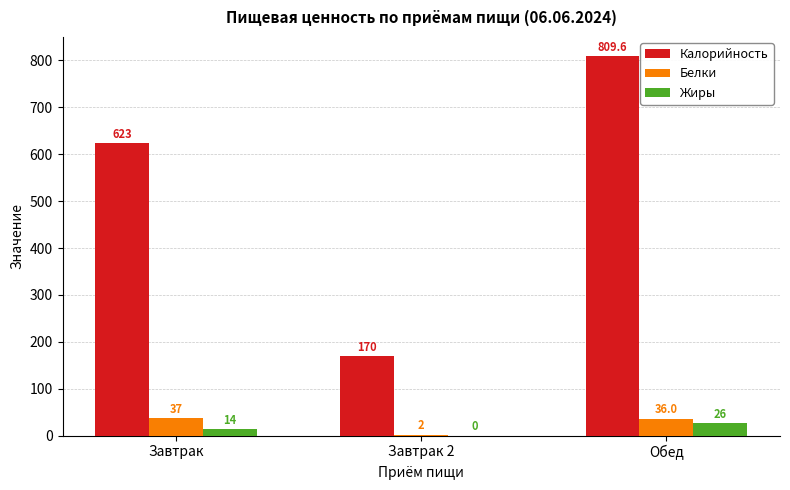

What is the difference between the Жиры values at Завтрак 2 and Обед?

26.0